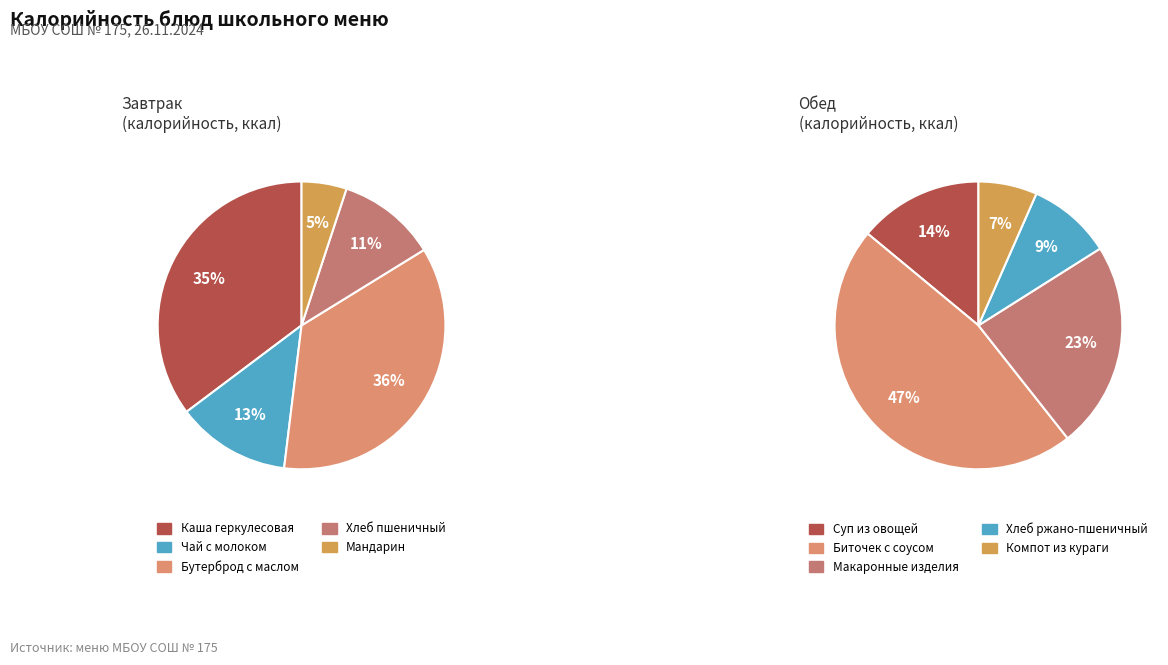

Is the sum of Мандарин and Каша геркулесовая greater than half?

No